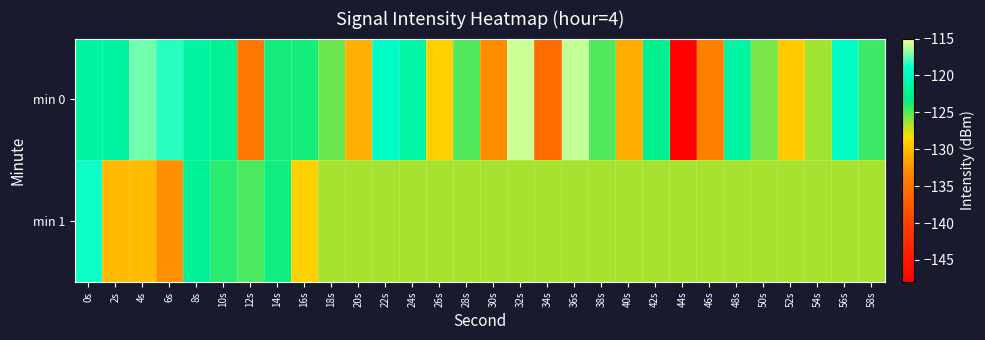

Which series has the largest total across all categories?

min 0